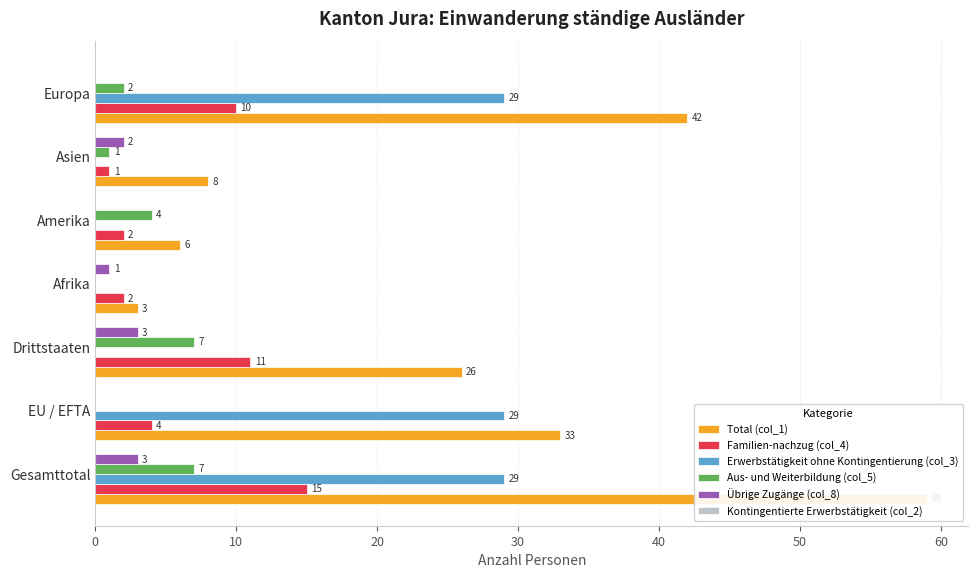

What is the difference between the highest and lowest values at 20?

26.0